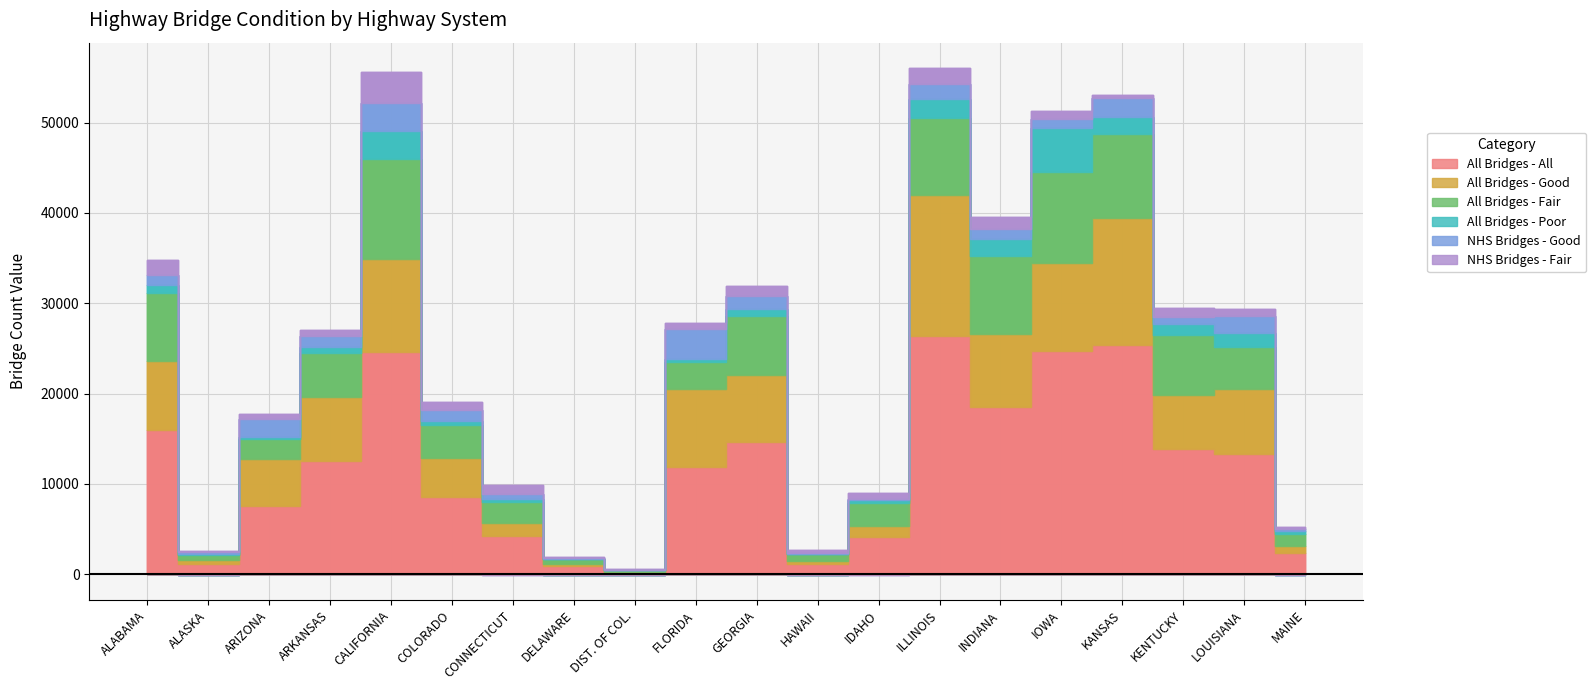

What is the sum of all All Bridges - Good values?

115976